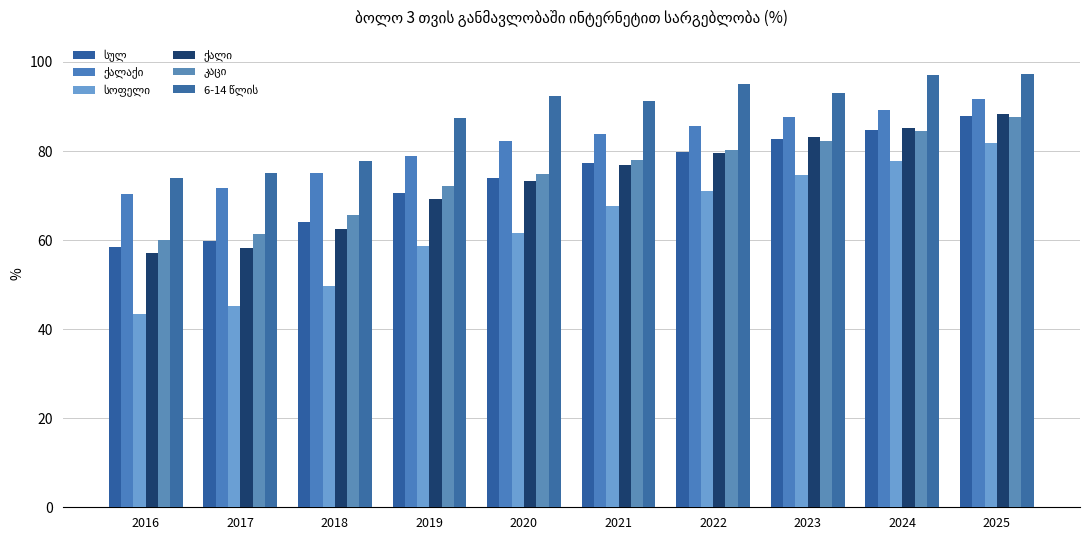

How many bars are there in each group?

6